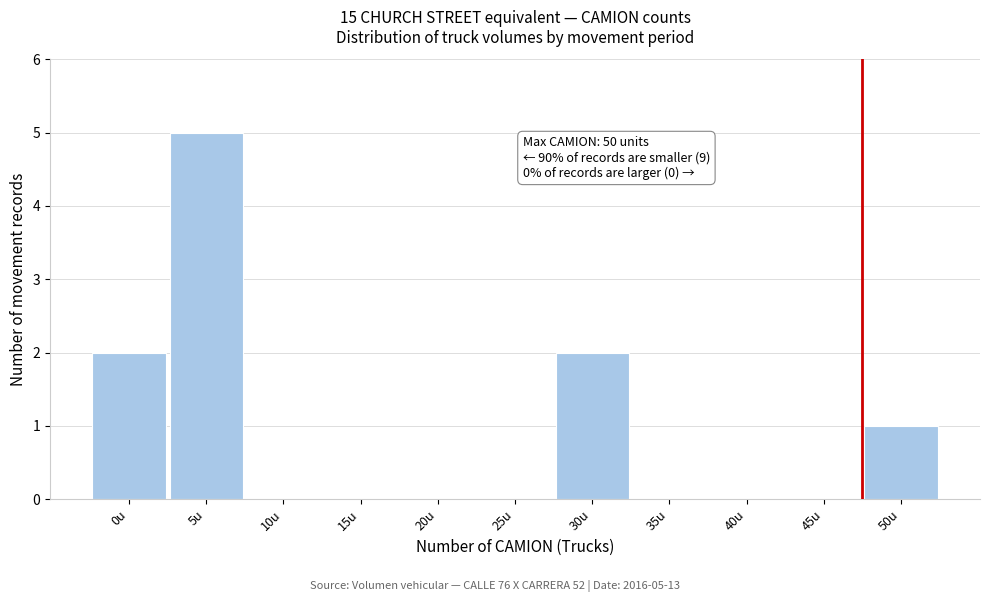

Reading right to left, what are all the values shown in this chart?

50u=1	45u=0	40u=0	35u=0	30u=2	25u=0	20u=0	15u=0	10u=0	5u=5	0u=2